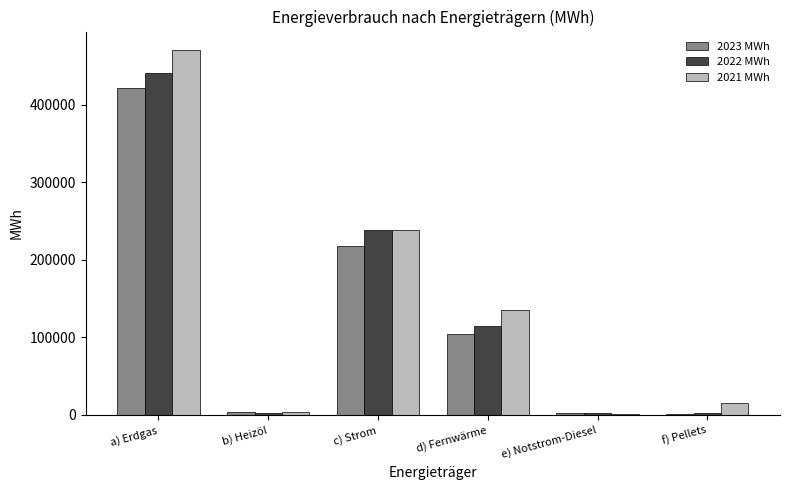

Is it true that 2021 MWh equals 470877.5 at a) Erdgas?

True